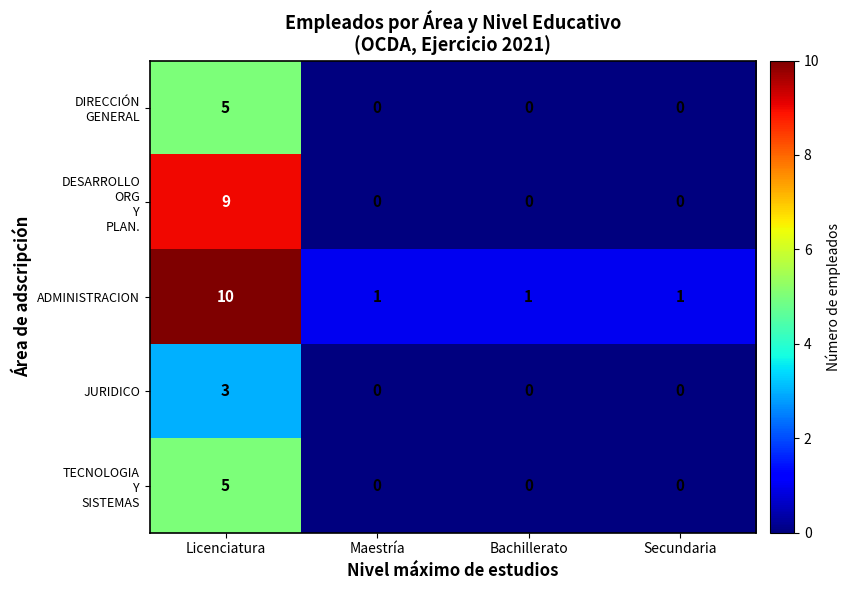

At how many categories does at least one series exceed 0?

4